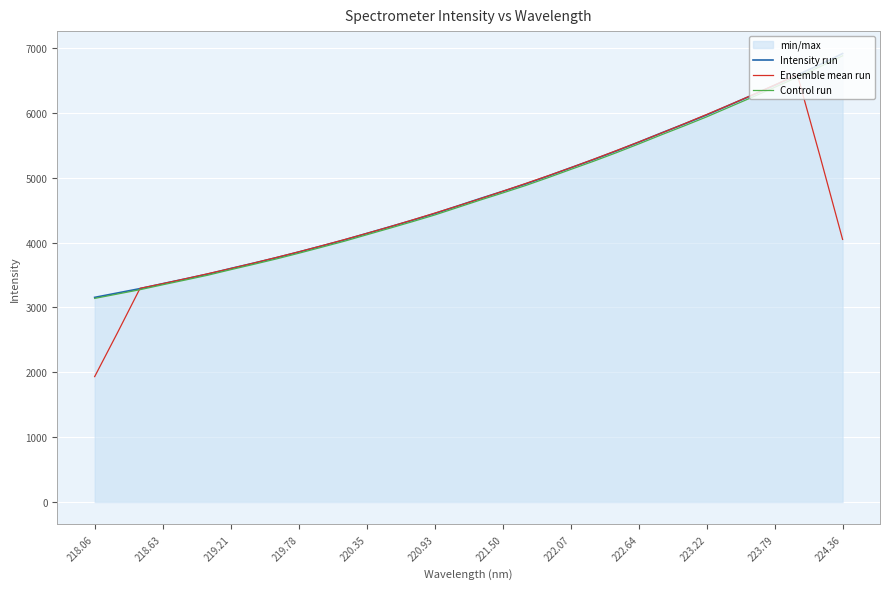

Which series has the largest range (max minus min)?

Ensemble mean run